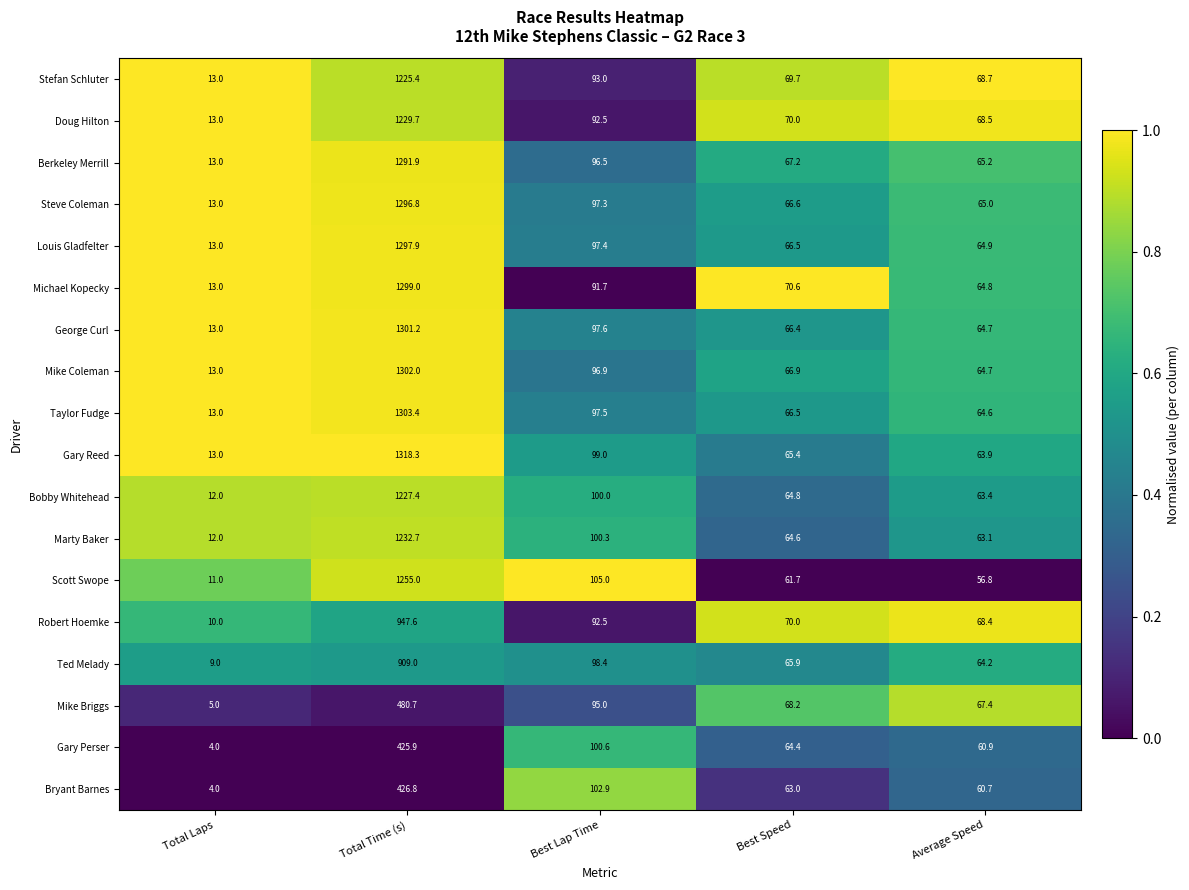

What is the sum of the Gary Reed values at Total Time (s) and Total Laps?

1331.3